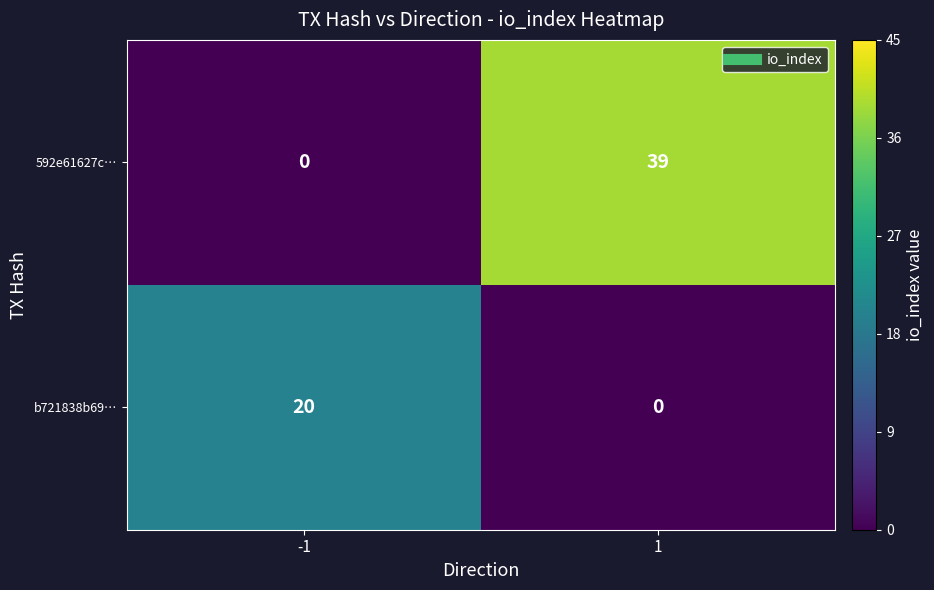

List the labels in order of 592e61627c… value, largest first.

1, -1